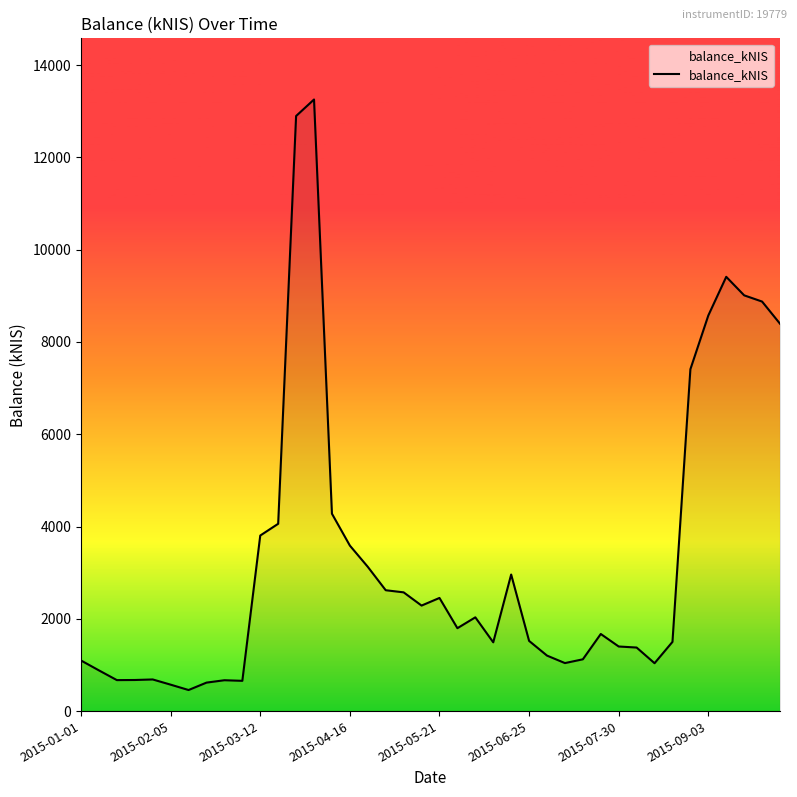

What is the smallest value displayed?

456.6